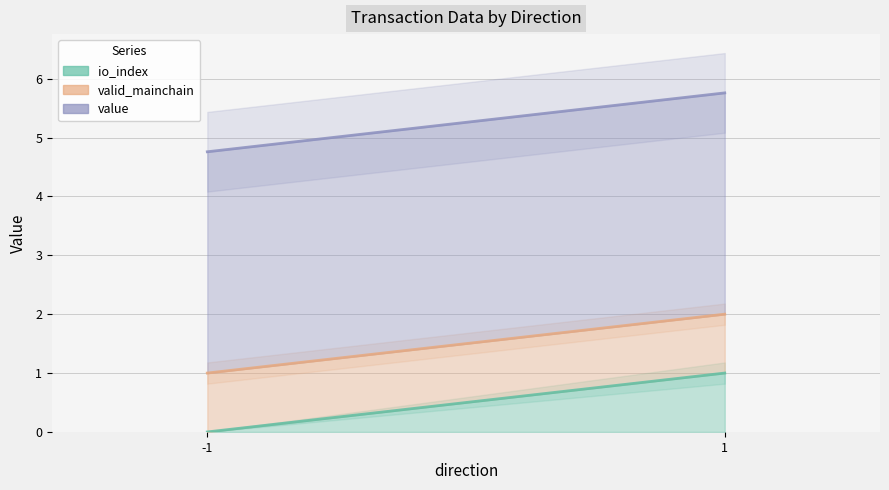

True or false: valid_mainchain and io_index intersect in this chart.

False